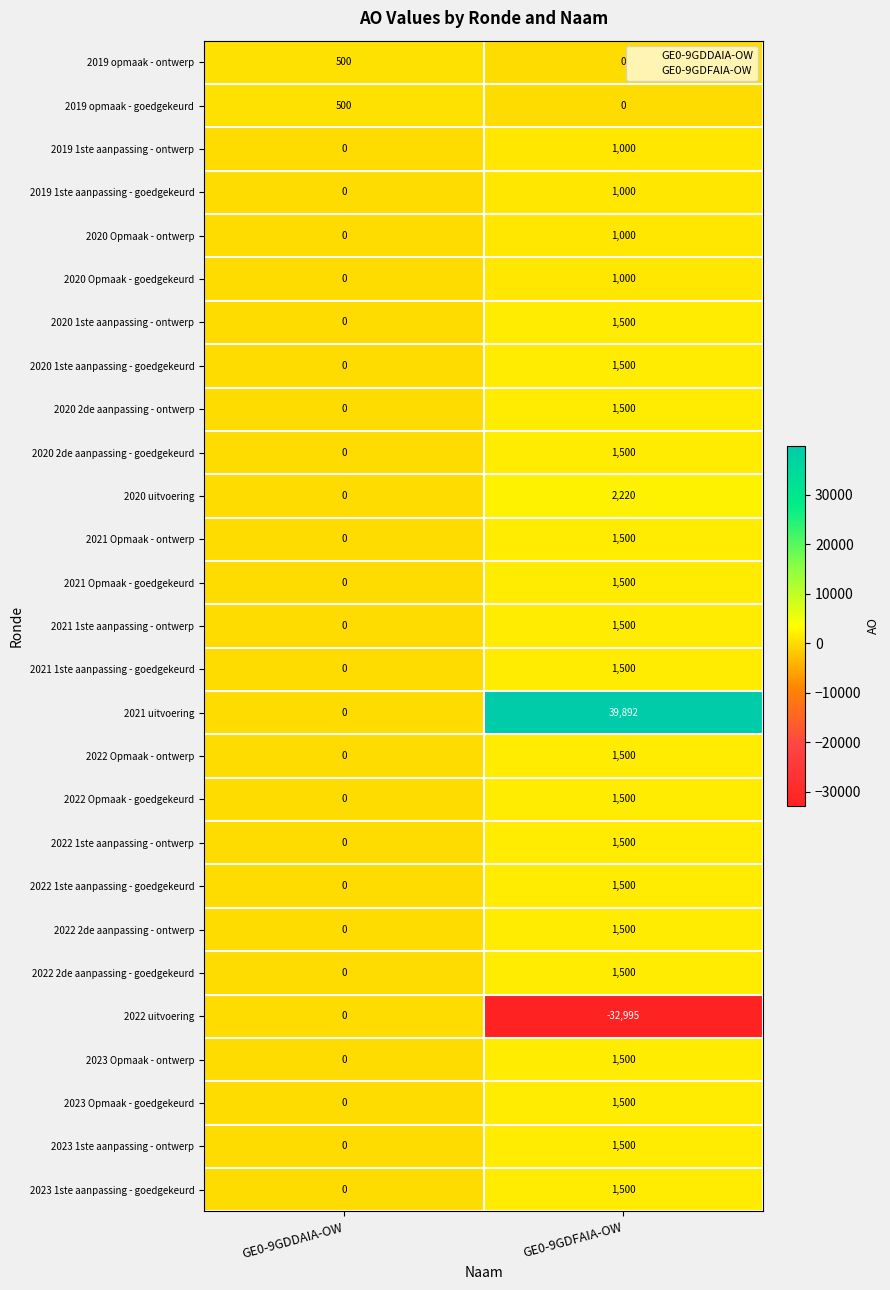

At which category is the sum across all series the highest?

GE0-9GDFAIA-OW